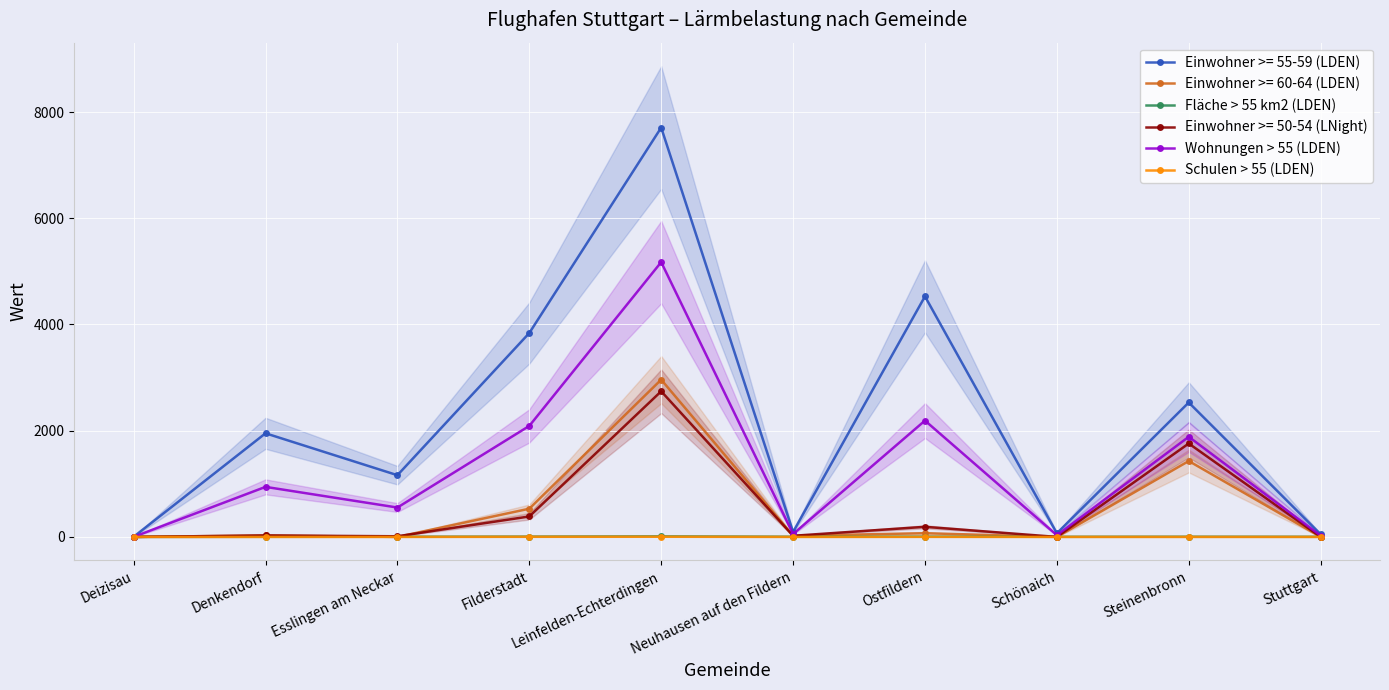

List the series in order of their peak value, highest first.

Wohnungen > 55 (LDEN), Fläche > 55 km2 (LDEN), Schulen > 55 (LDEN)